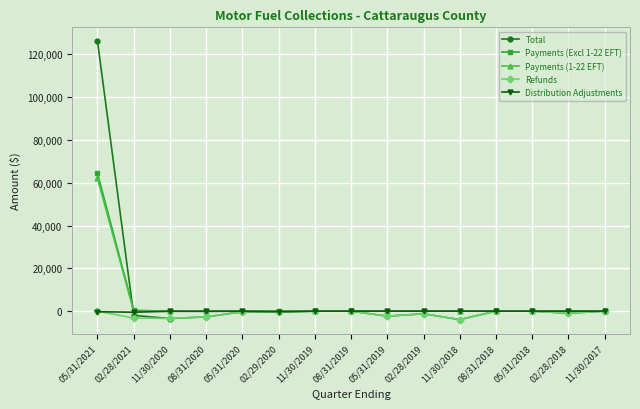

How many lines are shown in the chart?

5